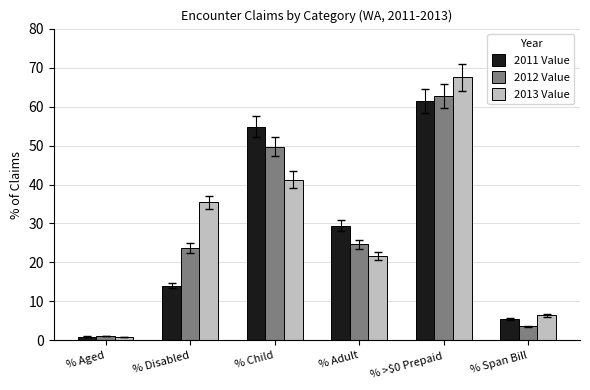

The value of 2013 Value at % Aged is 0.9. True or false?

True